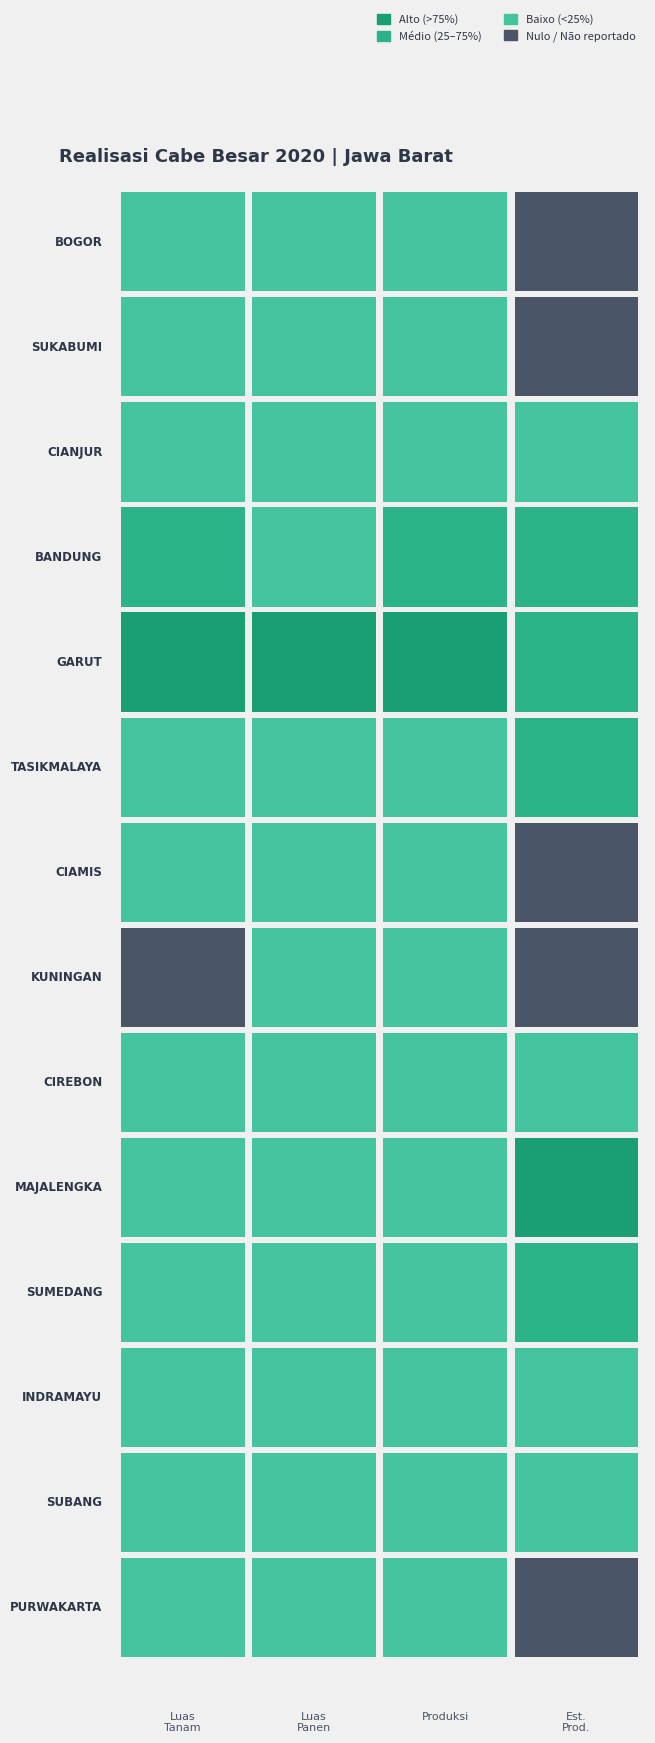

At which category is the sum across all series the highest?

3